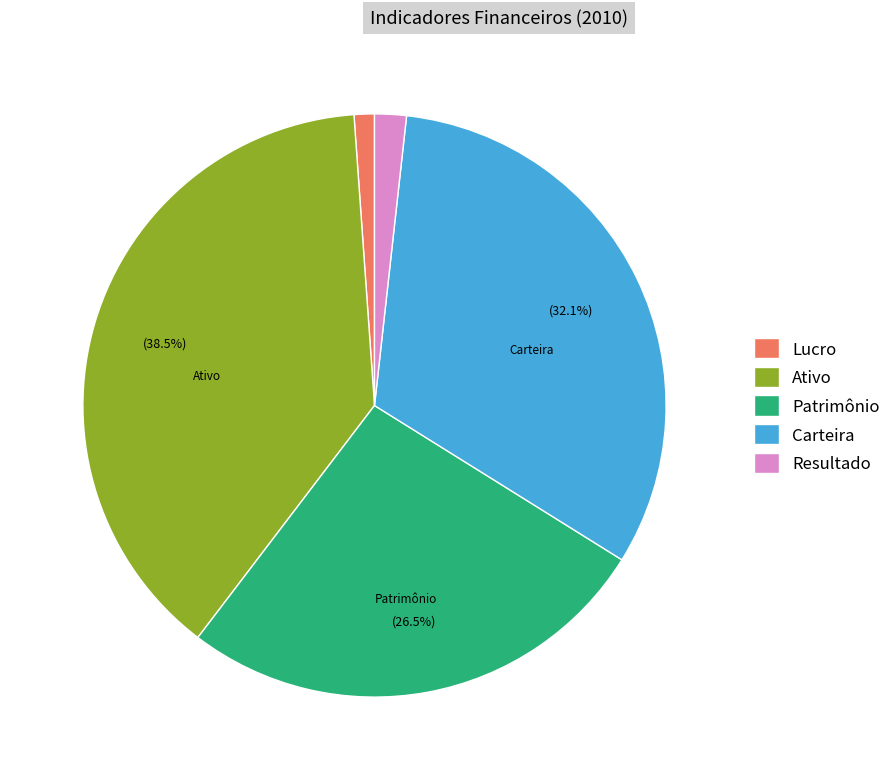

How many segments does this pie chart have?

5